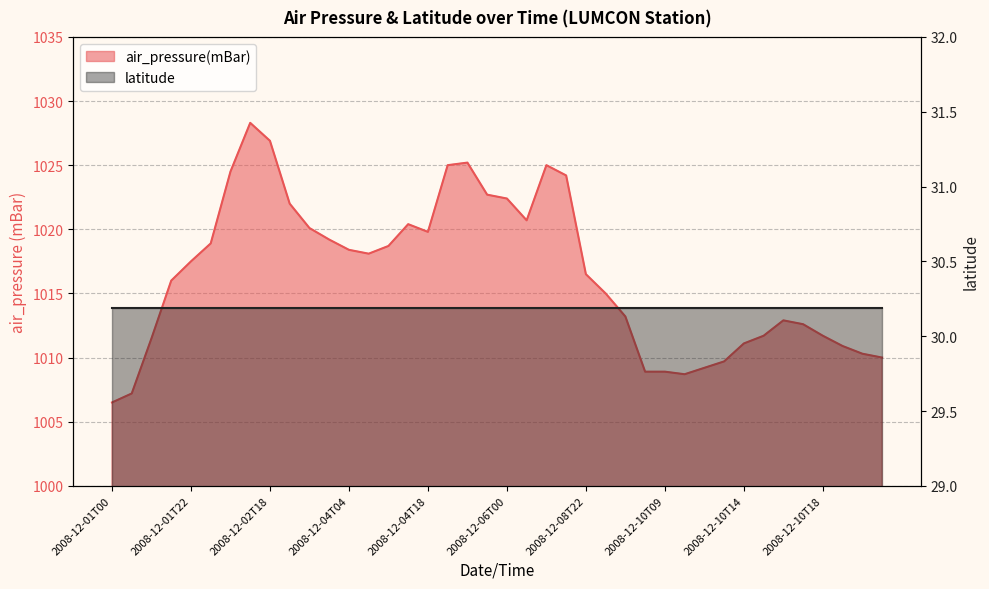

Count the number of categories in the chart.

40